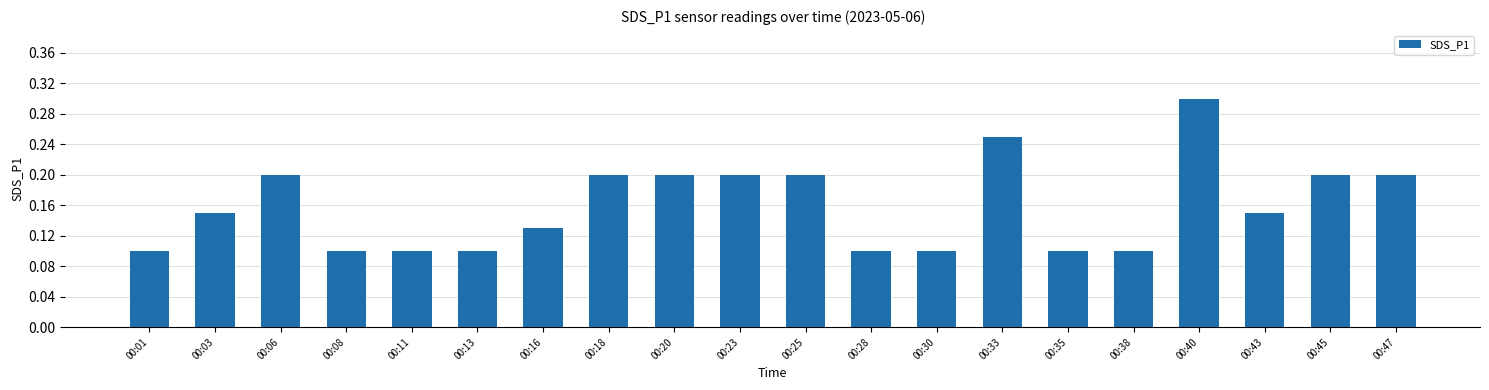

How many values are between 0 and 1?

20